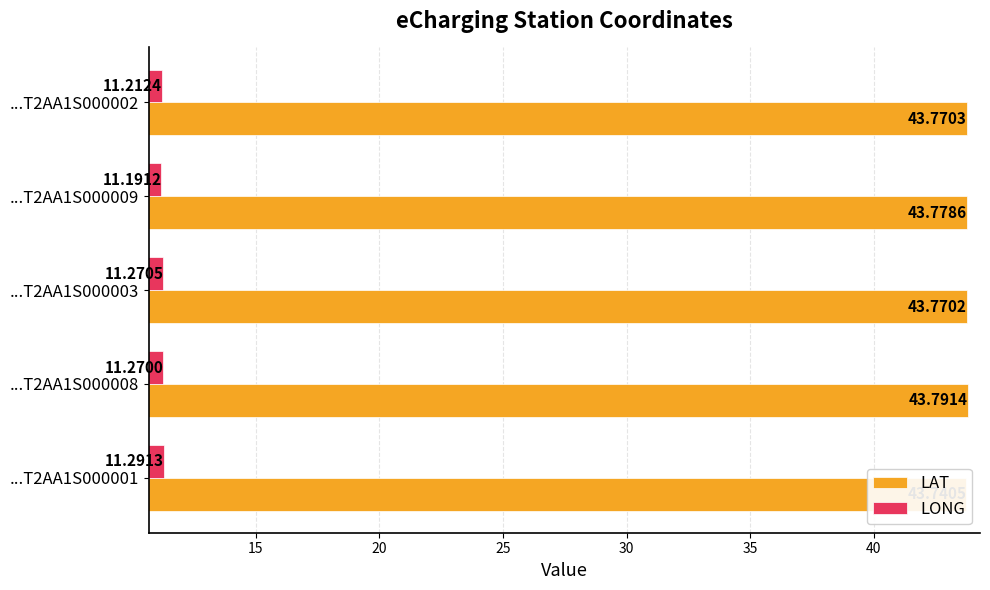

How many groups of bars are there?

5